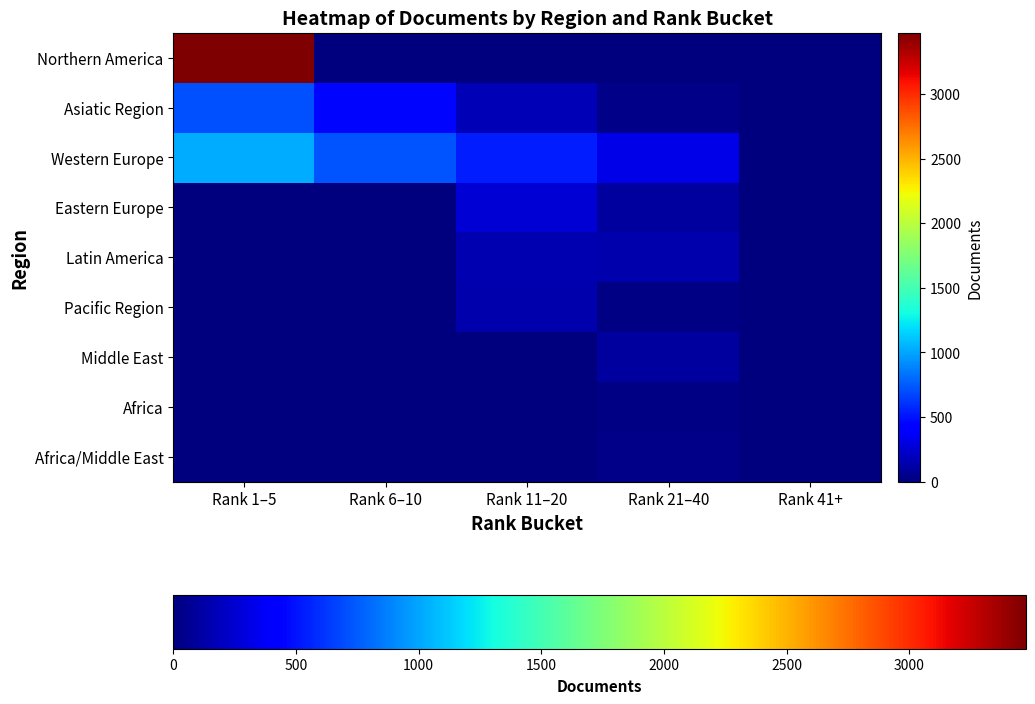

What is the difference between the highest and lowest values at Rank 6–10?

725